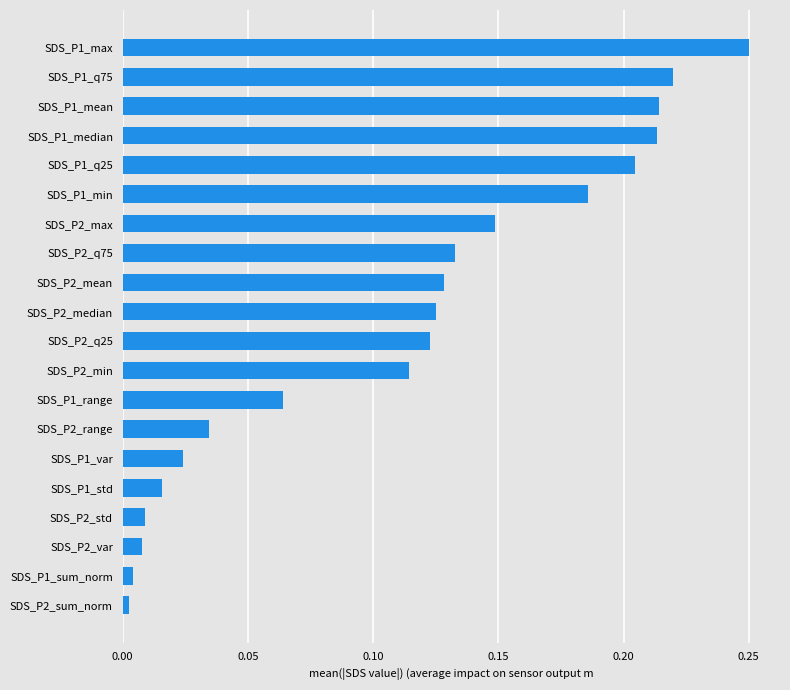

What position from the top is SDS_P2_range?

14